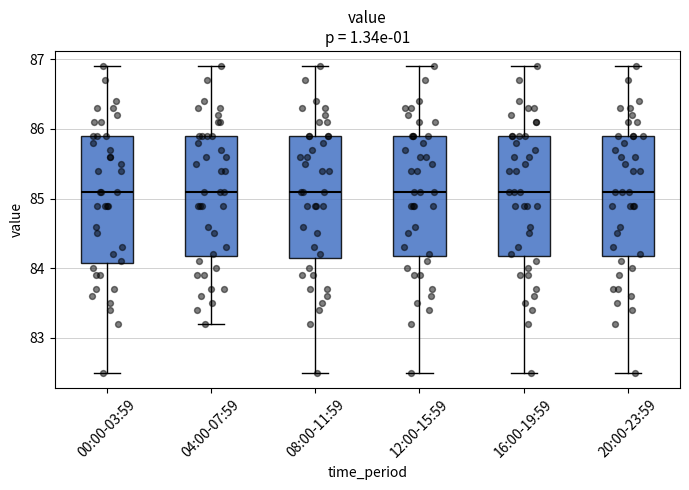

Where is the lower edge of the box for 04:00-07:59 on the y-axis? The values are not printed on the chart, so give them approximately, as read against the axis.

84.2